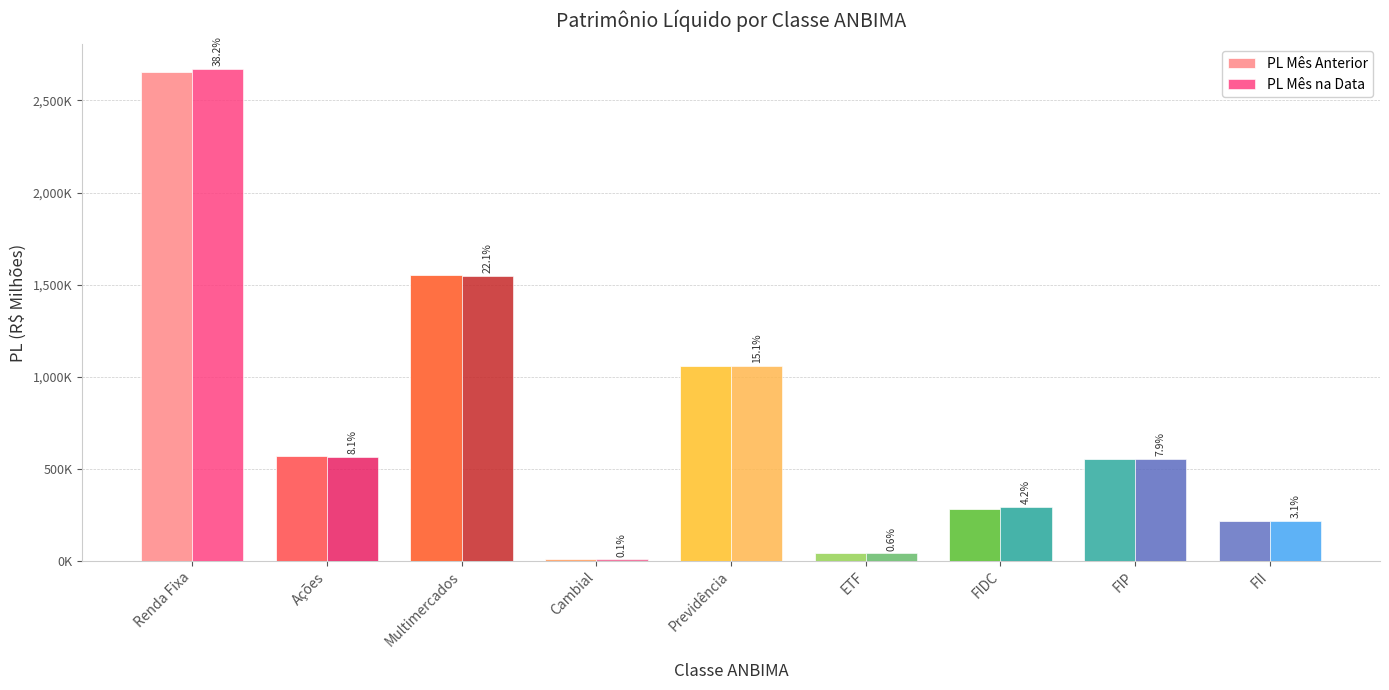

What are all the series names shown in the legend?

PL Mês Anterior, PL Mês na Data